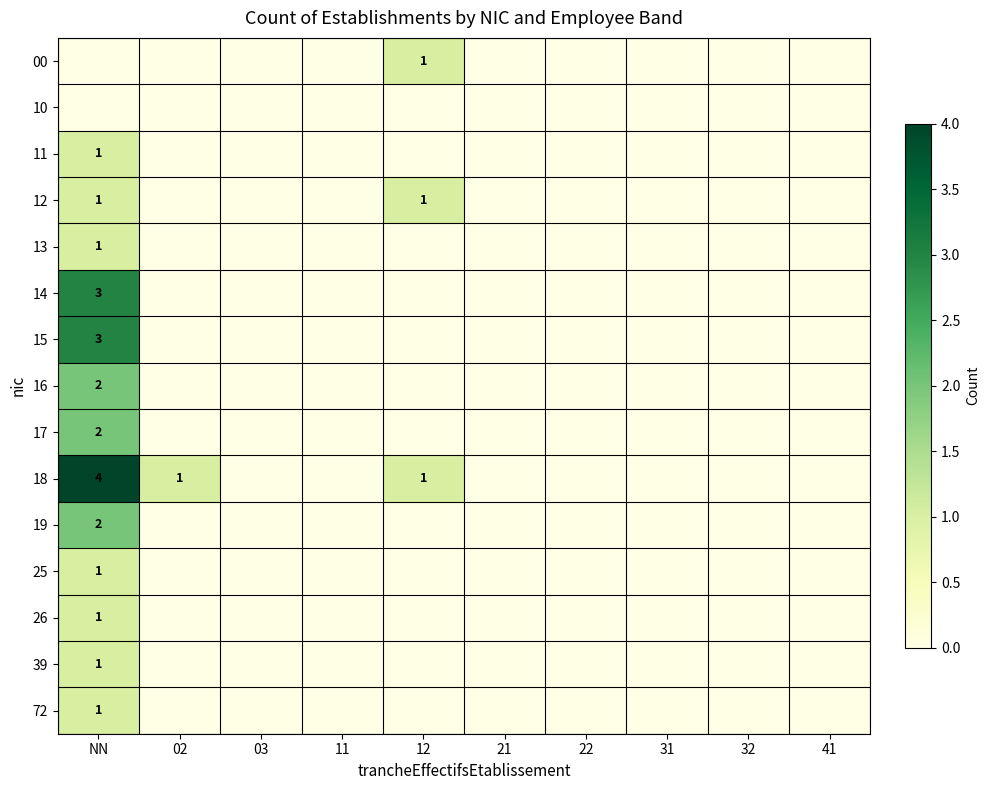

At how many categories does at least one series exceed 0?

3